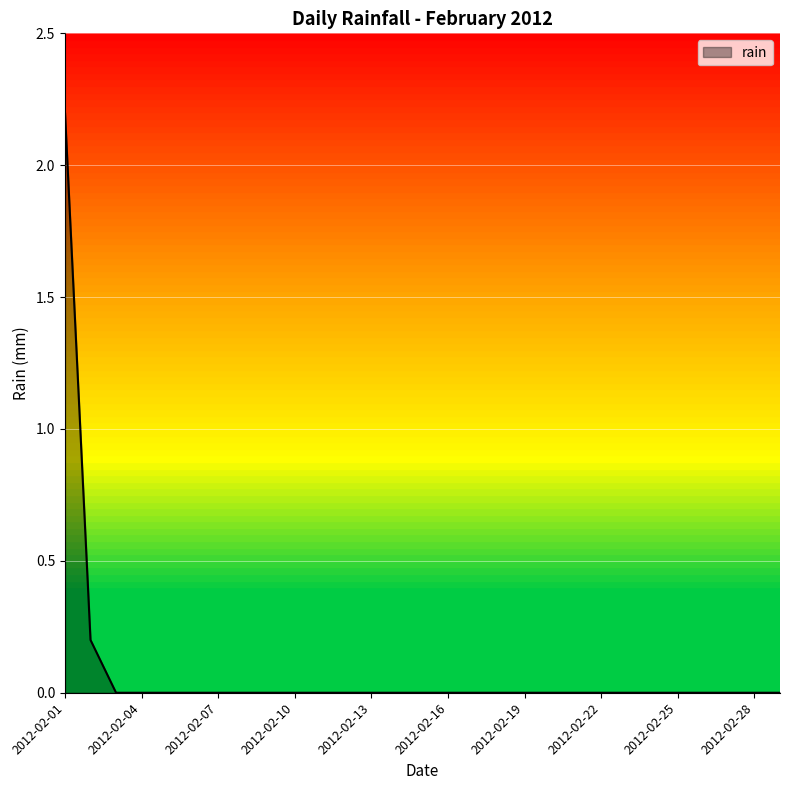

What is the sum of all values?

2.4